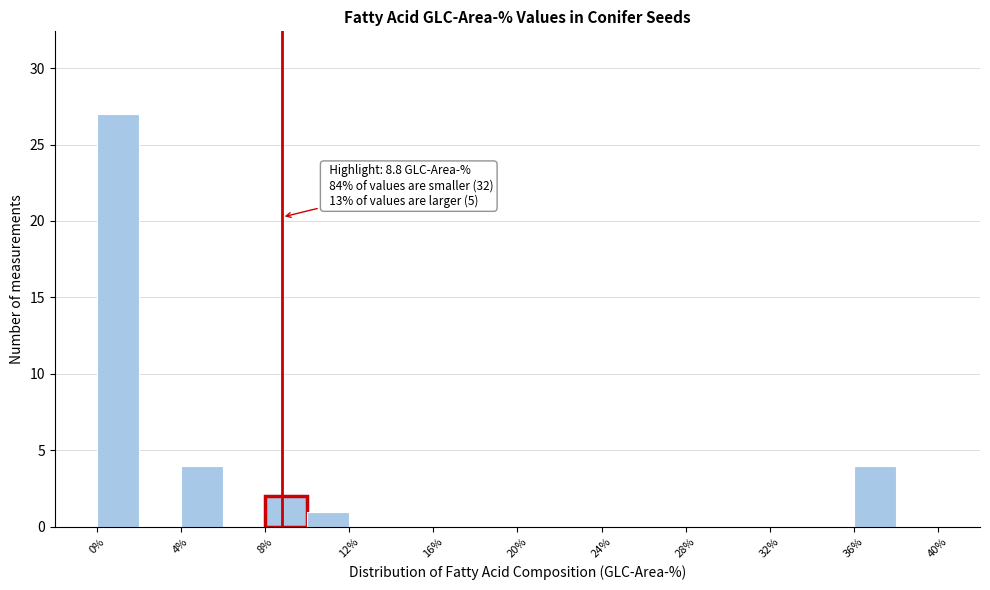

Over which range of the x-axis is the bar tallest?

0 to 2